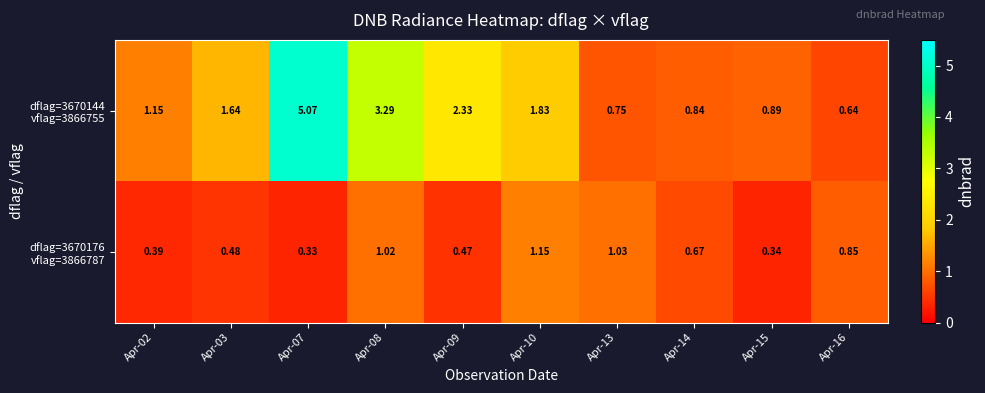

List the series in order of their overall mean, lowest first.

dflag=3670176 vflag=3866787, dflag=3670144 vflag=3866755